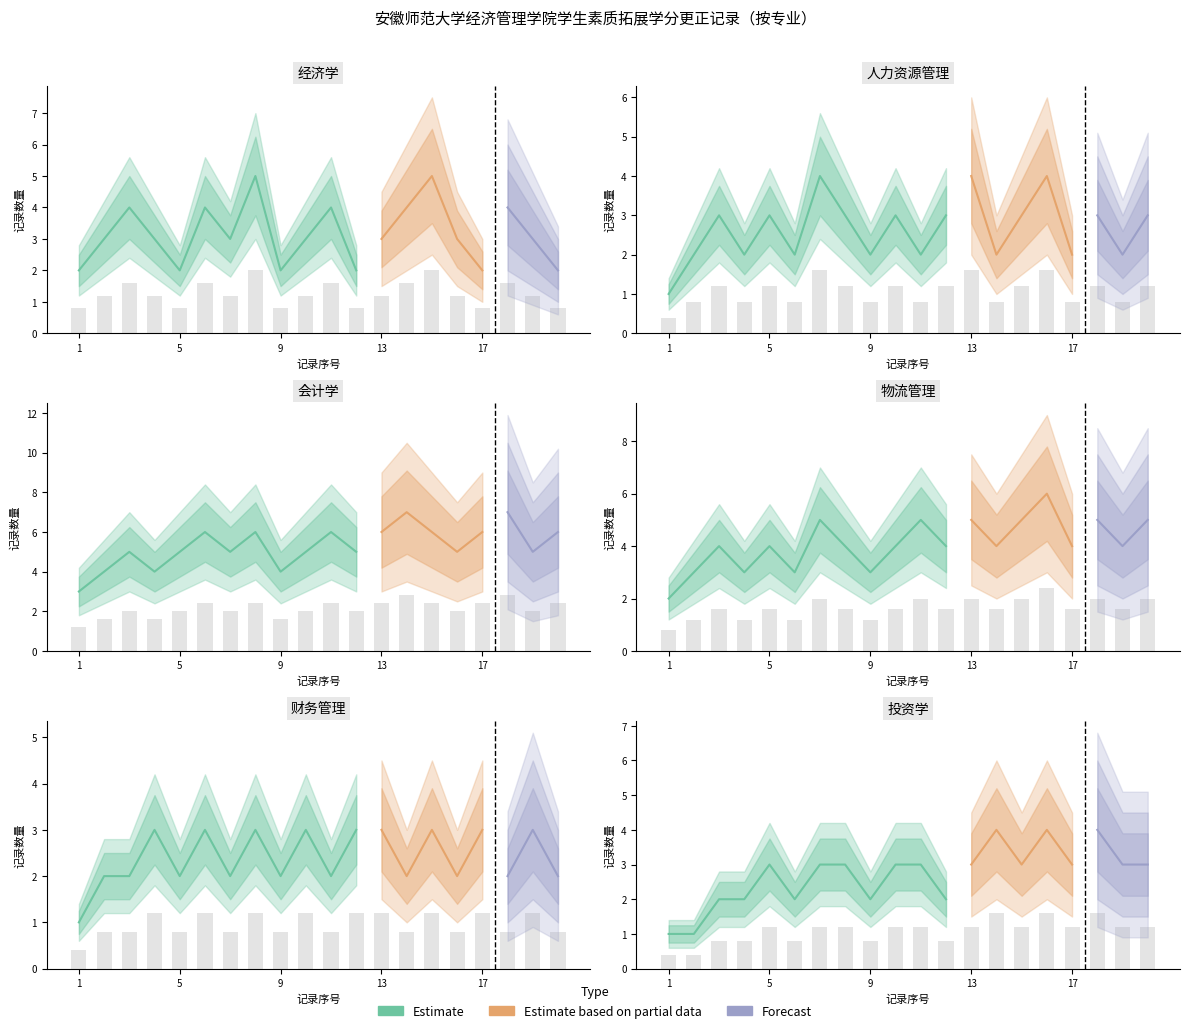

How many bars are there in each group?

6